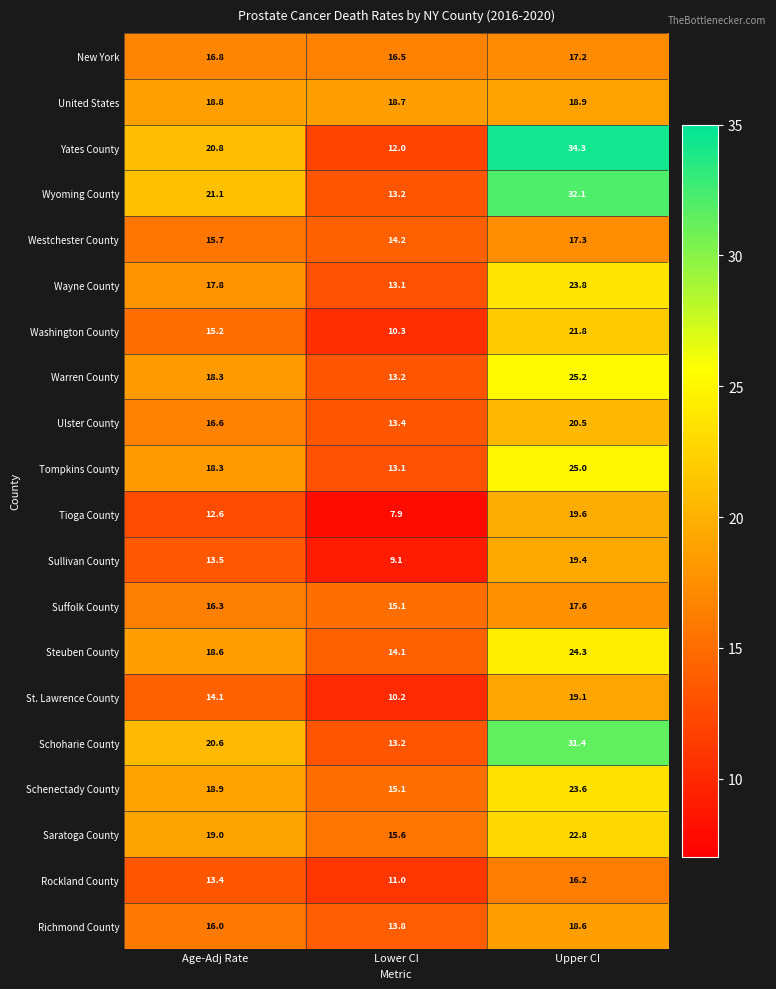

List the labels in order of Schoharie County value, largest first.

Upper CI, Age-Adj Rate, Lower CI